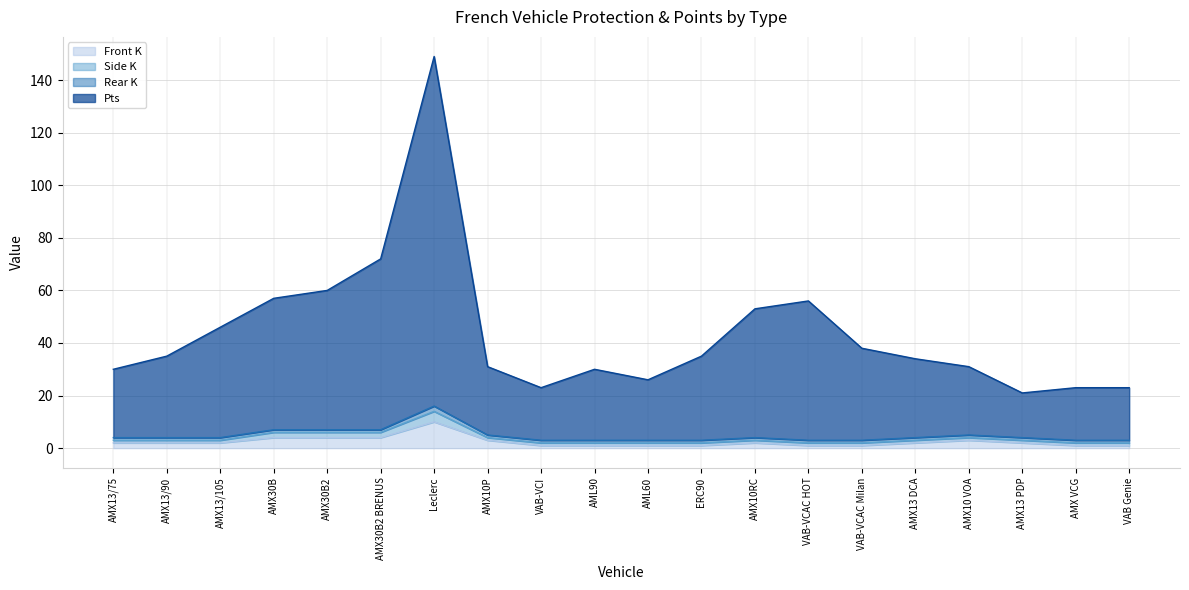

The value of Front K at AMX30B is 4. True or false?

True